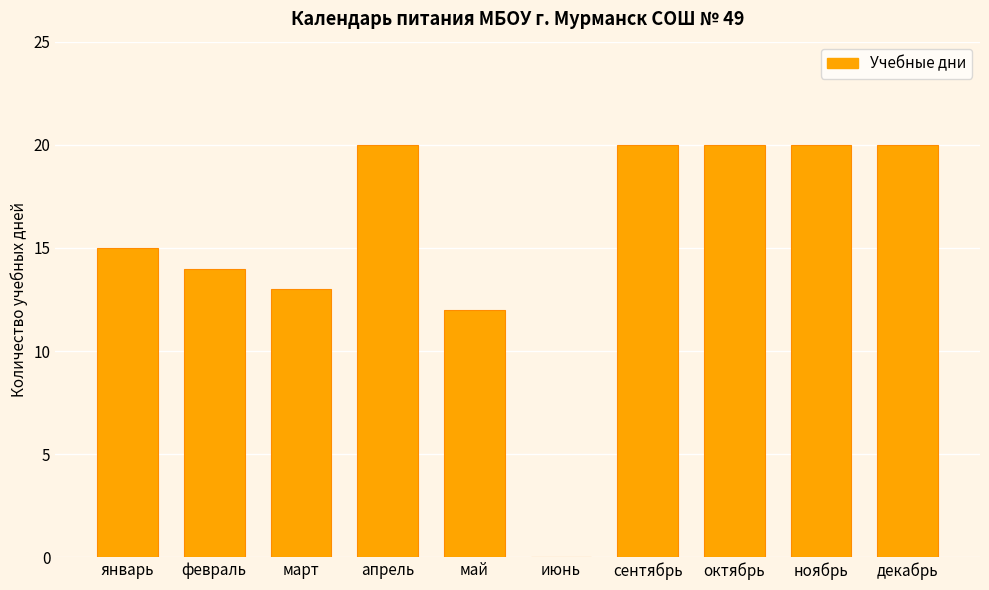

Between январь and декабрь, which is larger?

декабрь